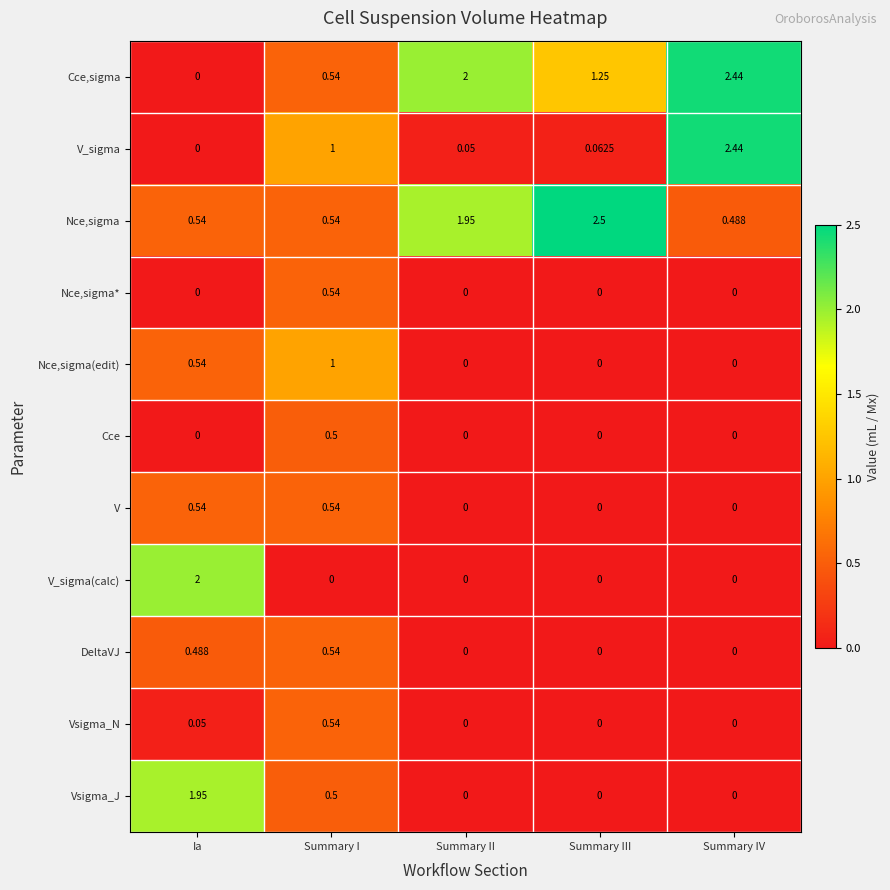

Where is Cce,sigma nearest to the value 1?

Summary III